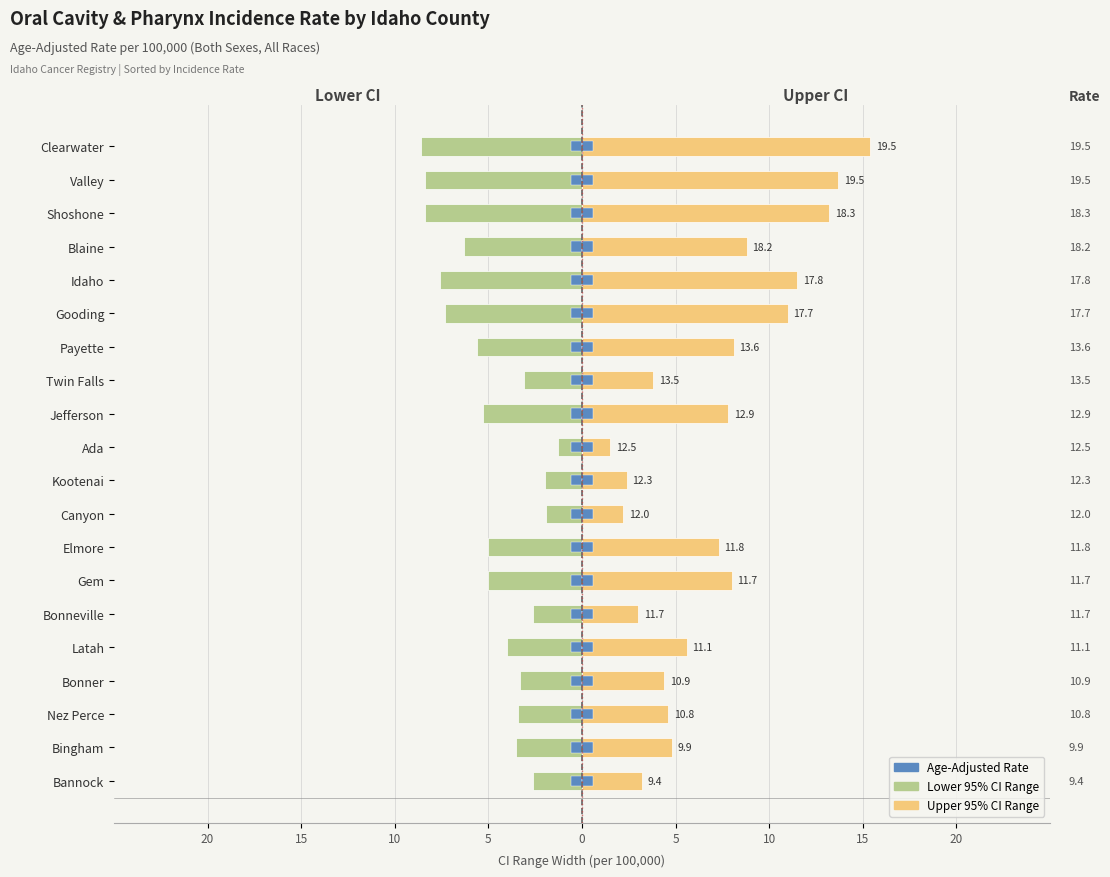

Count the number of categories in the chart.

20